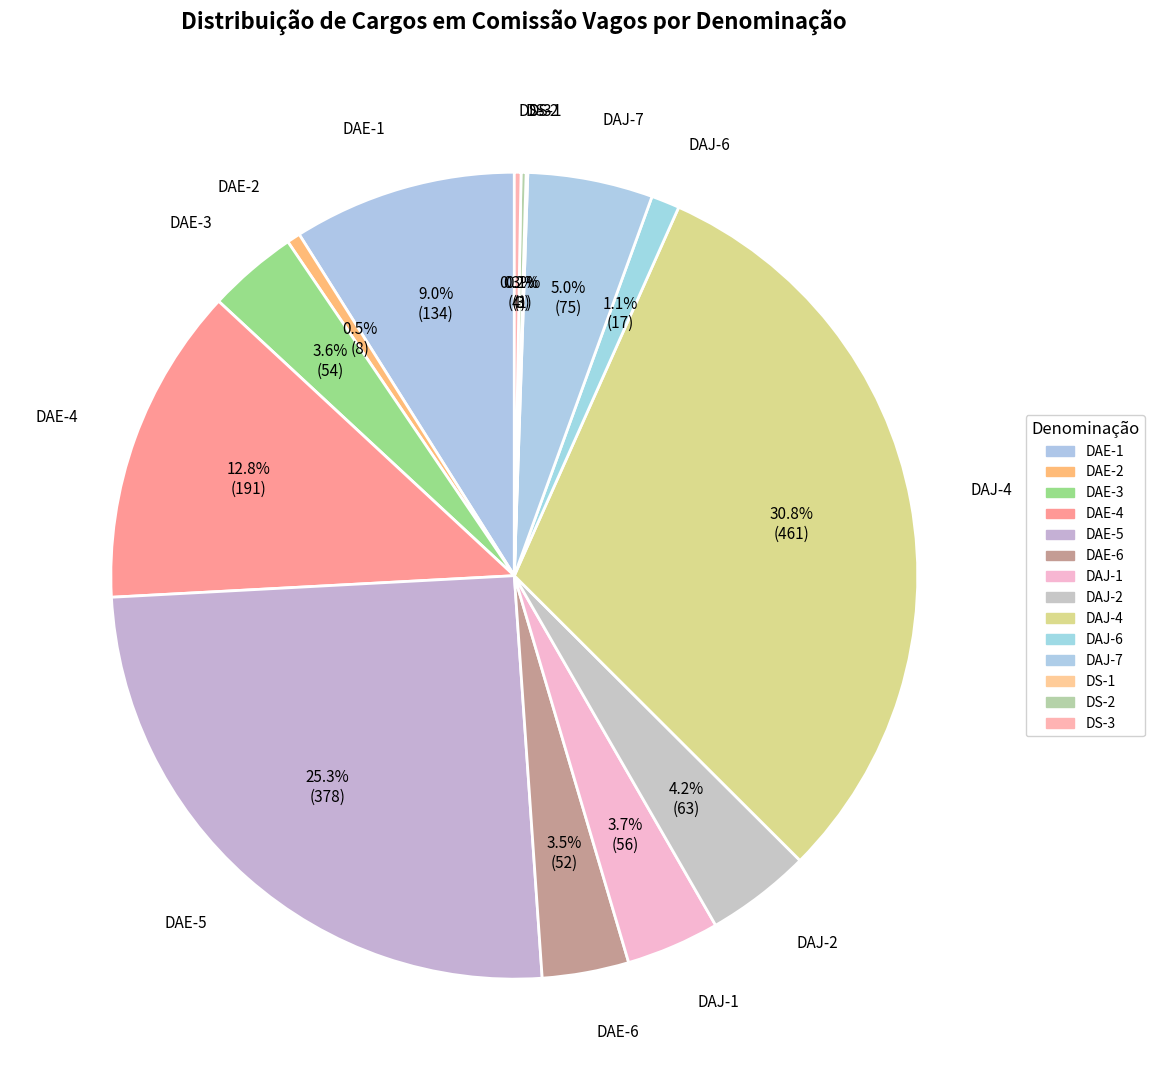

What percentage is the DAJ-4 slice, to the nearest percent?

31%